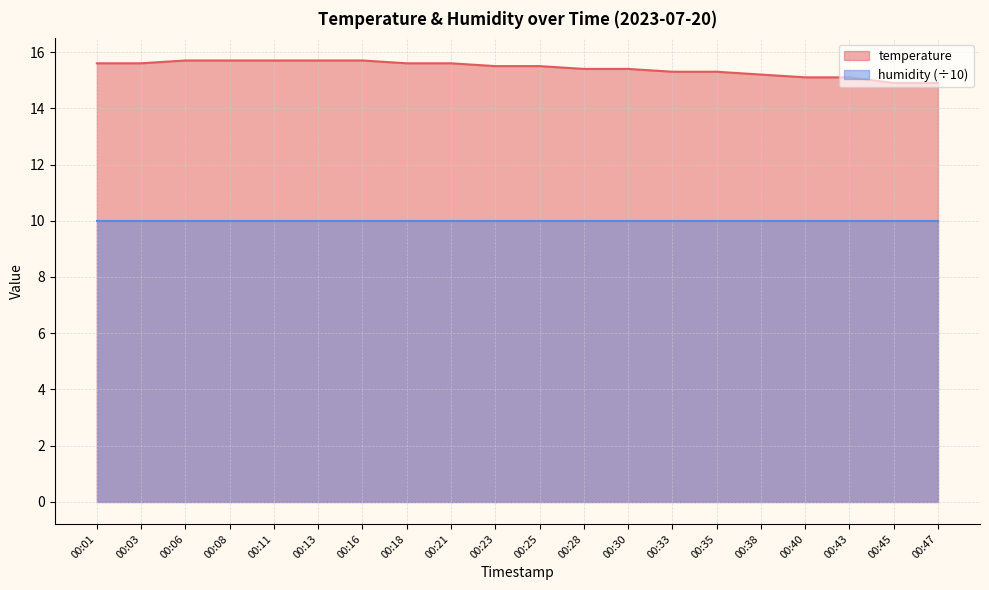

How many lines are shown in the chart?

2